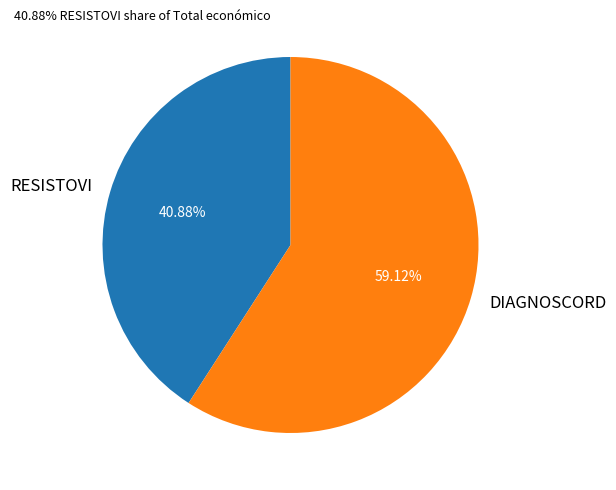

What is the smallest slice in the pie chart?

RESISTOVI